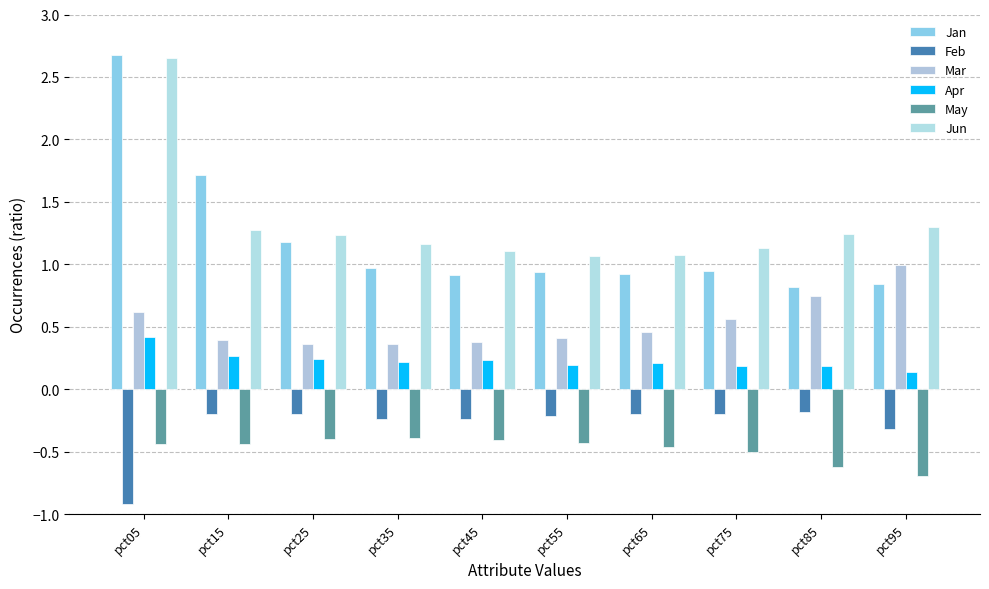

Reading right to left, transcribe all the data shown in this chart.

Jan: pct95=0.8	pct85=0.8	pct75=0.9	pct65=0.9	pct55=0.9	pct45=0.9	pct35=1.0	pct25=1.2	pct15=1.7	pct05=2.7
Feb: pct95=-0.3	pct85=-0.2	pct75=-0.2	pct65=-0.2	pct55=-0.2	pct45=-0.2	pct35=-0.2	pct25=-0.2	pct15=-0.2	pct05=-0.9
Mar: pct95=1.0	pct85=0.7	pct75=0.6	pct65=0.5	pct55=0.4	pct45=0.4	pct35=0.4	pct25=0.4	pct15=0.4	pct05=0.6
Apr: pct95=0.1	pct85=0.2	pct75=0.2	pct65=0.2	pct55=0.2	pct45=0.2	pct35=0.2	pct25=0.2	pct15=0.3	pct05=0.4
May: pct95=-0.7	pct85=-0.6	pct75=-0.5	pct65=-0.5	pct55=-0.4	pct45=-0.4	pct35=-0.4	pct25=-0.4	pct15=-0.4	pct05=-0.4
Jun: pct95=1.3	pct85=1.2	pct75=1.1	pct65=1.1	pct55=1.1	pct45=1.1	pct35=1.2	pct25=1.2	pct15=1.3	pct05=2.7